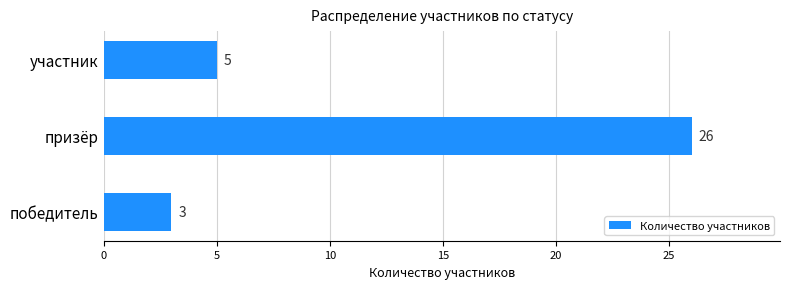

Approximately how many times larger is the value at призёр compared to участник?

5.2